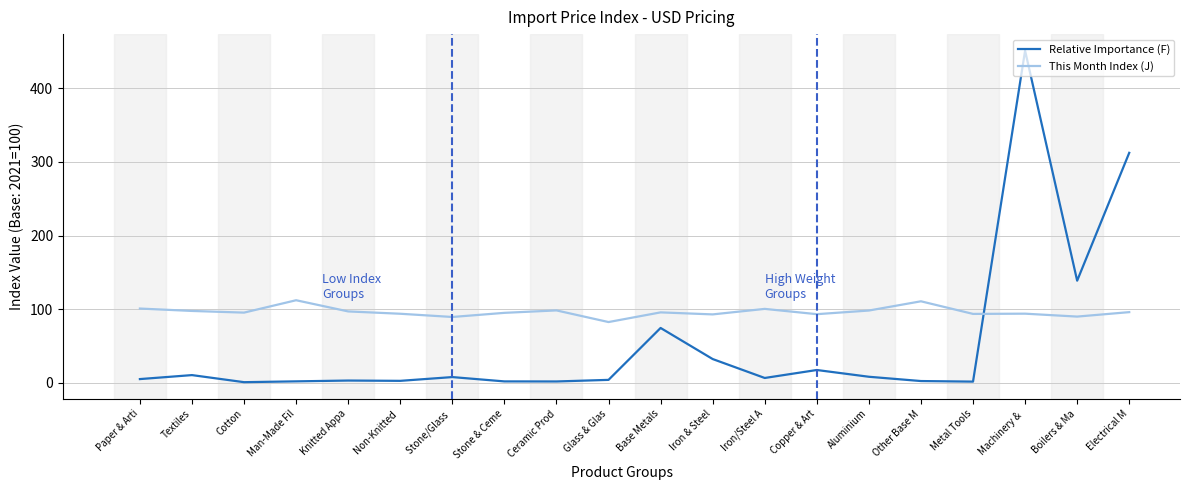

True or false: This Month Index (J) has a value of 100.9 at Paper & Arti.

True